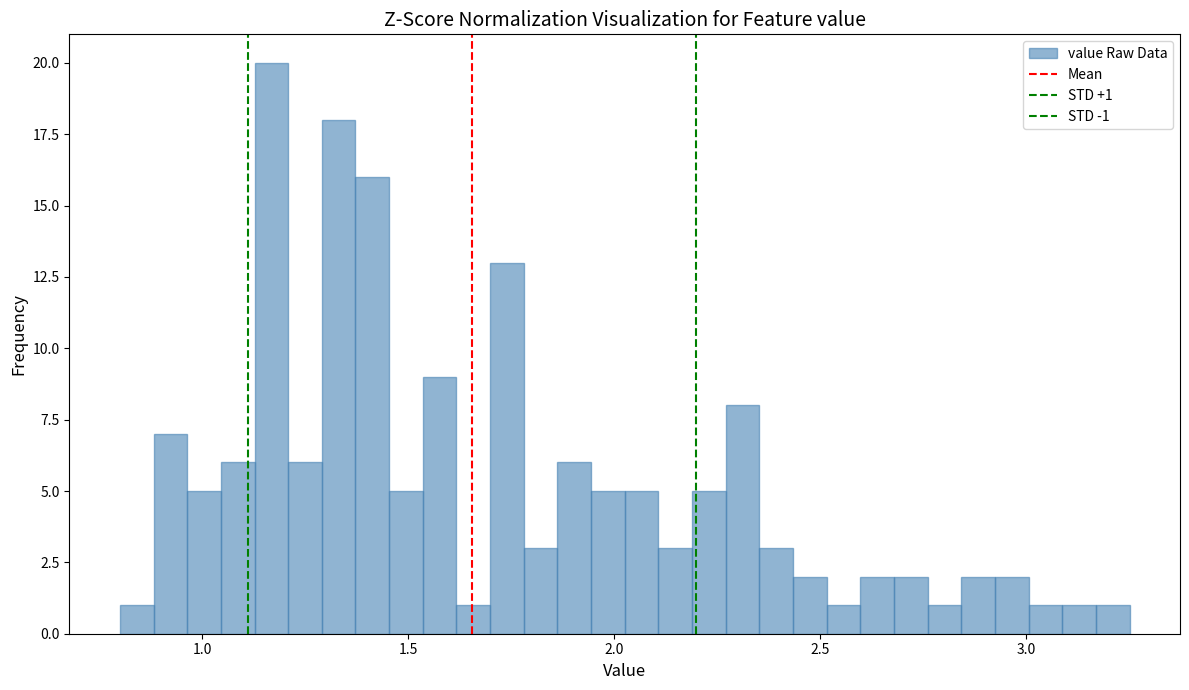

Around what value on the x-axis is the tallest bar? Give the approximate position of its centre, as read against the axis.

1.15